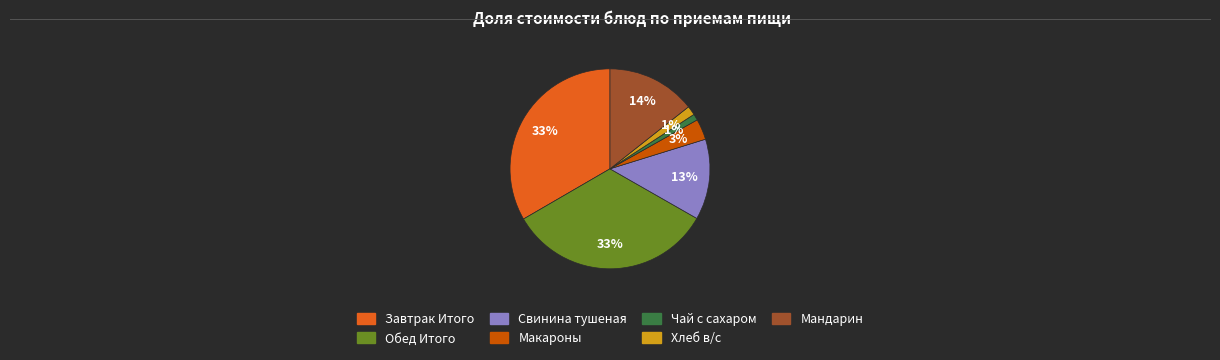

Count the number of slices in the pie.

7